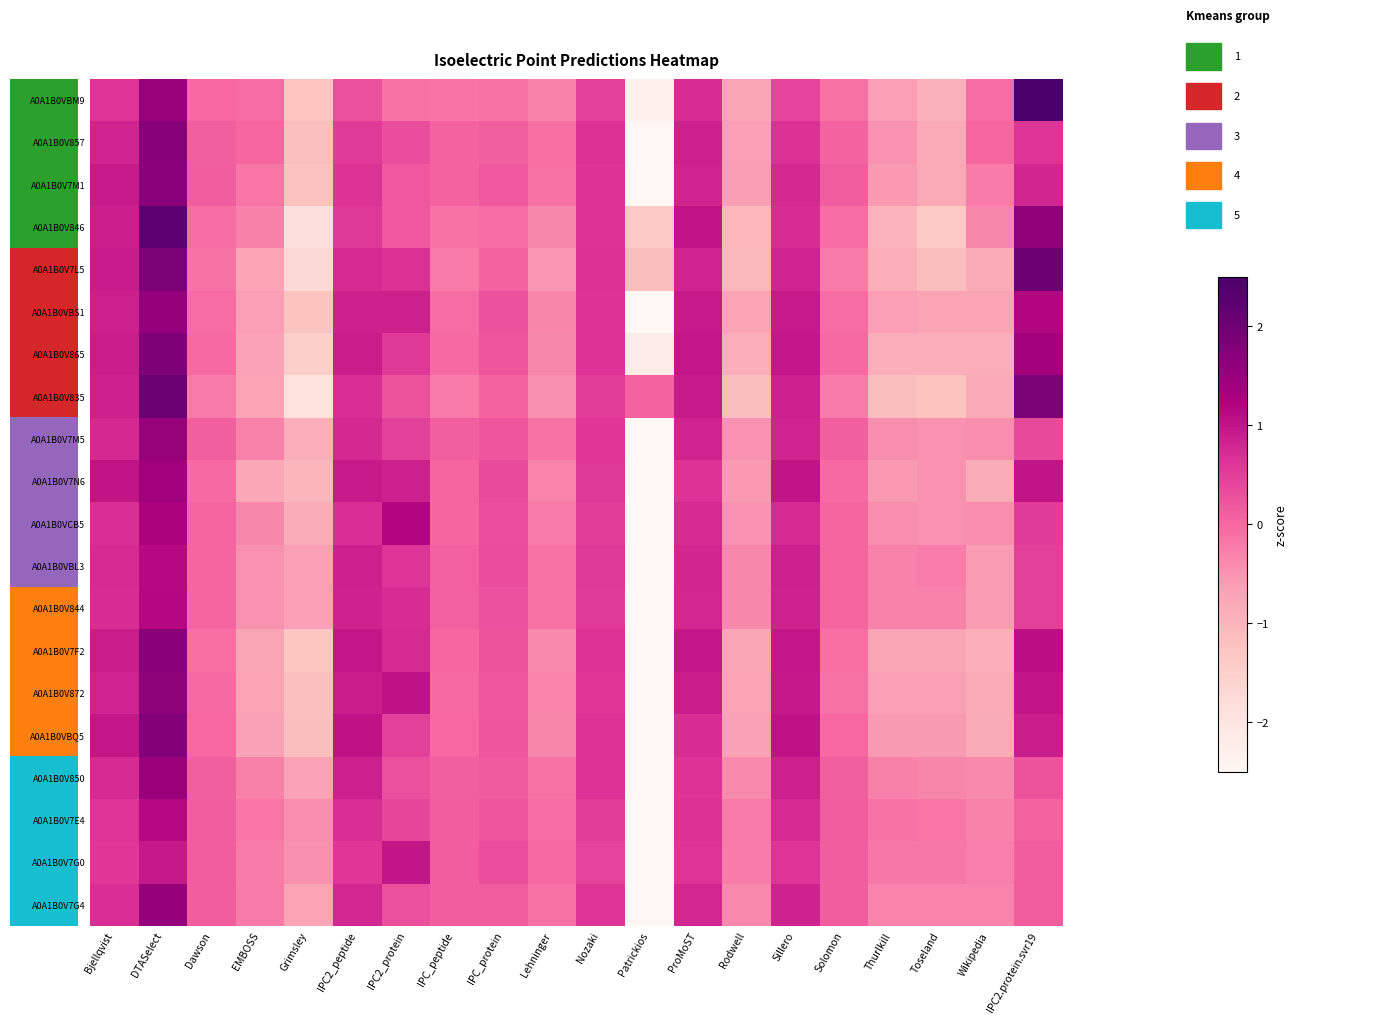

Reading right to left, transcribe all the data shown in this chart.

A0A1B0VBM9: IPC2.protein.svr19=2.7	Wikipedia=-0.1	Toseland=-0.9	Thurlkill=-0.6	Solomon=-0.1	Sillero=0.4	Rodwell=-0.7	ProMoST=0.7	Patrickios=-2.3	Nozaki=0.5	Lehninger=-0.3	IPC_protein=-0.1	IPC_peptide=-0.2	IPC2_protein=-0.1	IPC2_peptide=0.3	Grimsley=-1.3	EMBOSS=-0.1	Dawson=-0.0	DTASelect=1.5	Bjellqvist=0.6
A0A1B0V857: IPC2.protein.svr19=0.6	Wikipedia=0.0	Toseland=-0.8	Thurlkill=-0.5	Solomon=0.1	Sillero=0.6	Rodwell=-0.6	ProMoST=0.9	Patrickios=-3.4	Nozaki=0.6	Lehninger=-0.1	IPC_protein=0.1	IPC_peptide=0.1	IPC2_protein=0.3	IPC2_peptide=0.5	Grimsley=-1.2	EMBOSS=0.0	Dawson=0.1	DTASelect=1.7	Bjellqvist=0.8
A0A1B0V7M1: IPC2.protein.svr19=0.8	Wikipedia=-0.2	Toseland=-0.8	Thurlkill=-0.6	Solomon=0.1	Sillero=0.8	Rodwell=-0.6	ProMoST=0.8	Patrickios=-3.3	Nozaki=0.6	Lehninger=-0.1	IPC_protein=0.2	IPC_peptide=0.1	IPC2_protein=0.2	IPC2_peptide=0.6	Grimsley=-1.2	EMBOSS=-0.2	Dawson=0.1	DTASelect=1.7	Bjellqvist=0.9
A0A1B0V846: IPC2.protein.svr19=1.6	Wikipedia=-0.4	Toseland=-1.3	Thurlkill=-1.0	Solomon=-0.1	Sillero=0.7	Rodwell=-1.0	ProMoST=1.0	Patrickios=-1.3	Nozaki=0.6	Lehninger=-0.4	IPC_protein=-0.1	IPC_peptide=-0.1	IPC2_protein=0.2	IPC2_peptide=0.6	Grimsley=-1.9	EMBOSS=-0.3	Dawson=-0.1	DTASelect=2.2	Bjellqvist=0.9
A0A1B0V7L5: IPC2.protein.svr19=2.0	Wikipedia=-0.8	Toseland=-1.1	Thurlkill=-0.9	Solomon=-0.2	Sillero=0.8	Rodwell=-1.1	ProMoST=0.8	Patrickios=-1.1	Nozaki=0.7	Lehninger=-0.5	IPC_protein=0.1	IPC_peptide=-0.2	IPC2_protein=0.7	IPC2_peptide=0.7	Grimsley=-1.7	EMBOSS=-0.7	Dawson=-0.1	DTASelect=1.8	Bjellqvist=0.9
A0A1B0VBS1: IPC2.protein.svr19=1.2	Wikipedia=-0.7	Toseland=-0.7	Thurlkill=-0.6	Solomon=-0.0	Sillero=0.9	Rodwell=-0.7	ProMoST=0.9	Patrickios=-2.8	Nozaki=0.6	Lehninger=-0.3	IPC_protein=0.3	IPC_peptide=-0.0	IPC2_protein=0.8	IPC2_peptide=0.8	Grimsley=-1.2	EMBOSS=-0.6	Dawson=-0.0	DTASelect=1.5	Bjellqvist=0.8
A0A1B0V865: IPC2.protein.svr19=1.4	Wikipedia=-0.9	Toseland=-0.9	Thurlkill=-0.9	Solomon=-0.0	Sillero=1.0	Rodwell=-0.9	ProMoST=1.0	Patrickios=-2.2	Nozaki=0.6	Lehninger=-0.4	IPC_protein=0.2	IPC_peptide=-0.0	IPC2_protein=0.6	IPC2_peptide=0.9	Grimsley=-1.5	EMBOSS=-0.7	Dawson=-0.0	DTASelect=1.8	Bjellqvist=0.9
A0A1B0V835: IPC2.protein.svr19=1.8	Wikipedia=-0.8	Toseland=-1.2	Thurlkill=-1.1	Solomon=-0.2	Sillero=0.8	Rodwell=-1.1	ProMoST=0.9	Patrickios=0.1	Nozaki=0.5	Lehninger=-0.5	IPC_protein=0.1	IPC_peptide=-0.2	IPC2_protein=0.2	IPC2_peptide=0.7	Grimsley=-1.9	EMBOSS=-0.7	Dawson=-0.2	DTASelect=2.1	Bjellqvist=0.8
A0A1B0V7M5: IPC2.protein.svr19=0.4	Wikipedia=-0.4	Toseland=-0.5	Thurlkill=-0.4	Solomon=0.1	Sillero=0.8	Rodwell=-0.5	ProMoST=0.8	Patrickios=-3.6	Nozaki=0.6	Lehninger=-0.1	IPC_protein=0.2	IPC_peptide=0.1	IPC2_protein=0.5	IPC2_peptide=0.8	Grimsley=-0.9	EMBOSS=-0.3	Dawson=0.1	DTASelect=1.5	Bjellqvist=0.8
A0A1B0V7N6: IPC2.protein.svr19=1.0	Wikipedia=-0.8	Toseland=-0.5	Thurlkill=-0.6	Solomon=-0.0	Sillero=1.0	Rodwell=-0.6	ProMoST=0.6	Patrickios=-3.1	Nozaki=0.6	Lehninger=-0.3	IPC_protein=0.3	IPC_peptide=0.0	IPC2_protein=0.9	IPC2_peptide=0.9	Grimsley=-1.0	EMBOSS=-0.8	Dawson=-0.0	DTASelect=1.4	Bjellqvist=1.0
A0A1B0VCB5: IPC2.protein.svr19=0.5	Wikipedia=-0.4	Toseland=-0.5	Thurlkill=-0.4	Solomon=0.0	Sillero=0.7	Rodwell=-0.5	ProMoST=0.7	Patrickios=-3.5	Nozaki=0.5	Lehninger=-0.2	IPC_protein=0.3	IPC_peptide=0.0	IPC2_protein=1.2	IPC2_peptide=0.7	Grimsley=-0.9	EMBOSS=-0.4	Dawson=0.0	DTASelect=1.3	Bjellqvist=0.7
A0A1B0VBL3: IPC2.protein.svr19=0.5	Wikipedia=-0.6	Toseland=-0.2	Thurlkill=-0.3	Solomon=0.0	Sillero=0.8	Rodwell=-0.4	ProMoST=0.8	Patrickios=-3.7	Nozaki=0.6	Lehninger=-0.1	IPC_protein=0.3	IPC_peptide=0.1	IPC2_protein=0.6	IPC2_peptide=0.8	Grimsley=-0.7	EMBOSS=-0.5	Dawson=0.0	DTASelect=1.1	Bjellqvist=0.7
A0A1B0V844: IPC2.protein.svr19=0.5	Wikipedia=-0.6	Toseland=-0.3	Thurlkill=-0.3	Solomon=0.0	Sillero=0.8	Rodwell=-0.4	ProMoST=0.8	Patrickios=-3.7	Nozaki=0.5	Lehninger=-0.1	IPC_protein=0.3	IPC_peptide=0.1	IPC2_protein=0.7	IPC2_peptide=0.8	Grimsley=-0.6	EMBOSS=-0.5	Dawson=0.0	DTASelect=1.2	Bjellqvist=0.7
A0A1B0V7F2: IPC2.protein.svr19=1.1	Wikipedia=-0.9	Toseland=-0.7	Thurlkill=-0.7	Solomon=-0.1	Sillero=1.0	Rodwell=-0.7	ProMoST=1.0	Patrickios=-2.6	Nozaki=0.6	Lehninger=-0.4	IPC_protein=0.2	IPC_peptide=0.0	IPC2_protein=0.7	IPC2_peptide=1.0	Grimsley=-1.3	EMBOSS=-0.7	Dawson=-0.1	DTASelect=1.7	Bjellqvist=0.9
A0A1B0V872: IPC2.protein.svr19=1.0	Wikipedia=-0.8	Toseland=-0.6	Thurlkill=-0.6	Solomon=-0.1	Sillero=1.0	Rodwell=-0.7	ProMoST=0.9	Patrickios=-2.8	Nozaki=0.6	Lehninger=-0.3	IPC_protein=0.2	IPC_peptide=-0.0	IPC2_protein=1.0	IPC2_peptide=0.9	Grimsley=-1.2	EMBOSS=-0.7	Dawson=-0.0	DTASelect=1.6	Bjellqvist=0.8
A0A1B0VBQ5: IPC2.protein.svr19=0.9	Wikipedia=-0.8	Toseland=-0.6	Thurlkill=-0.6	Solomon=-0.0	Sillero=1.0	Rodwell=-0.7	ProMoST=0.7	Patrickios=-2.9	Nozaki=0.6	Lehninger=-0.3	IPC_protein=0.2	IPC_peptide=-0.0	IPC2_protein=0.5	IPC2_peptide=1.0	Grimsley=-1.2	EMBOSS=-0.7	Dawson=-0.0	DTASelect=1.8	Bjellqvist=1.0
A0A1B0V850: IPC2.protein.svr19=0.2	Wikipedia=-0.4	Toseland=-0.3	Thurlkill=-0.3	Solomon=0.1	Sillero=0.9	Rodwell=-0.4	ProMoST=0.6	Patrickios=-3.7	Nozaki=0.6	Lehninger=-0.1	IPC_protein=0.2	IPC_peptide=0.1	IPC2_protein=0.3	IPC2_peptide=0.9	Grimsley=-0.7	EMBOSS=-0.3	Dawson=0.1	DTASelect=1.5	Bjellqvist=0.7
A0A1B0V7E4: IPC2.protein.svr19=0.0	Wikipedia=-0.3	Toseland=-0.2	Thurlkill=-0.1	Solomon=0.1	Sillero=0.7	Rodwell=-0.2	ProMoST=0.7	Patrickios=-4.0	Nozaki=0.5	Lehninger=-0.0	IPC_protein=0.2	IPC_peptide=0.1	IPC2_protein=0.4	IPC2_peptide=0.7	Grimsley=-0.4	EMBOSS=-0.2	Dawson=0.1	DTASelect=1.1	Bjellqvist=0.6
A0A1B0V7G0: IPC2.protein.svr19=0.1	Wikipedia=-0.3	Toseland=-0.2	Thurlkill=-0.2	Solomon=0.1	Sillero=0.6	Rodwell=-0.2	ProMoST=0.6	Patrickios=-4.0	Nozaki=0.4	Lehninger=-0.0	IPC_protein=0.3	IPC_peptide=0.1	IPC2_protein=1.0	IPC2_peptide=0.6	Grimsley=-0.5	EMBOSS=-0.2	Dawson=0.1	DTASelect=1.0	Bjellqvist=0.6
A0A1B0V7G4: IPC2.protein.svr19=0.1	Wikipedia=-0.3	Toseland=-0.3	Thurlkill=-0.3	Solomon=0.1	Sillero=0.8	Rodwell=-0.4	ProMoST=0.8	Patrickios=-3.7	Nozaki=0.6	Lehninger=-0.1	IPC_protein=0.1	IPC_peptide=0.1	IPC2_protein=0.3	IPC2_peptide=0.8	Grimsley=-0.7	EMBOSS=-0.2	Dawson=0.1	DTASelect=1.5	Bjellqvist=0.7